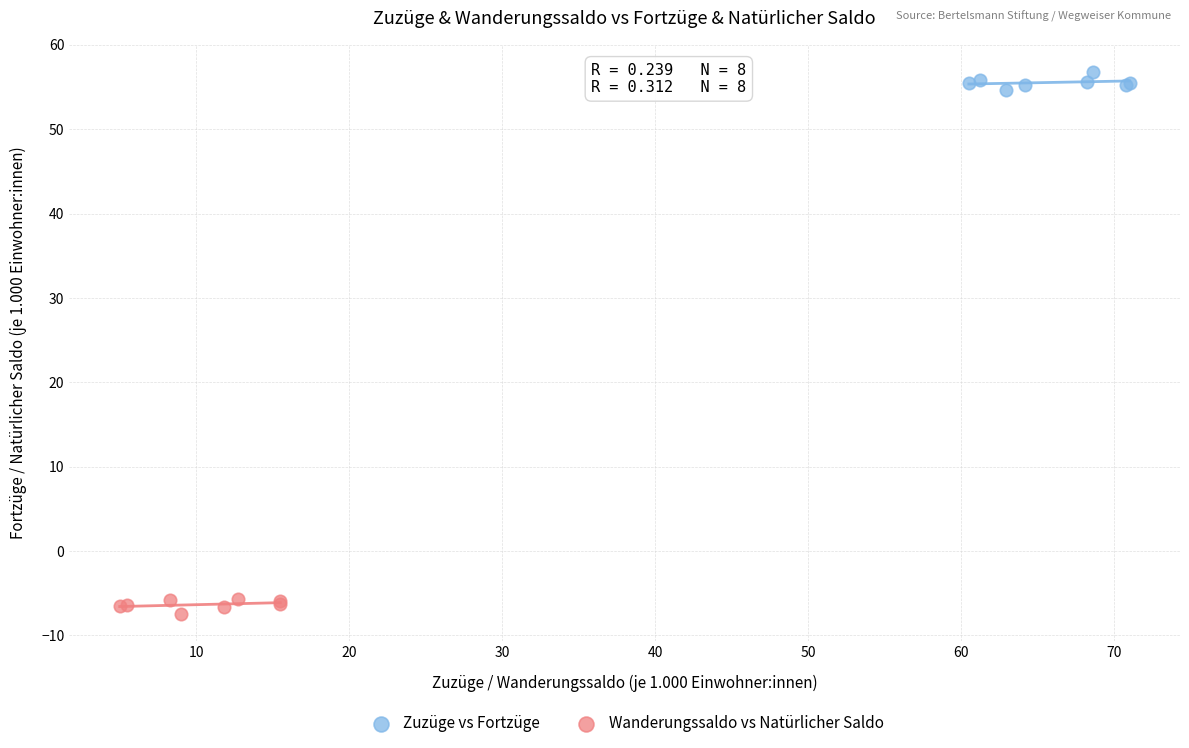

Which series reaches the minimum Y coordinate?

Wanderungssaldo vs Natürlicher Saldo